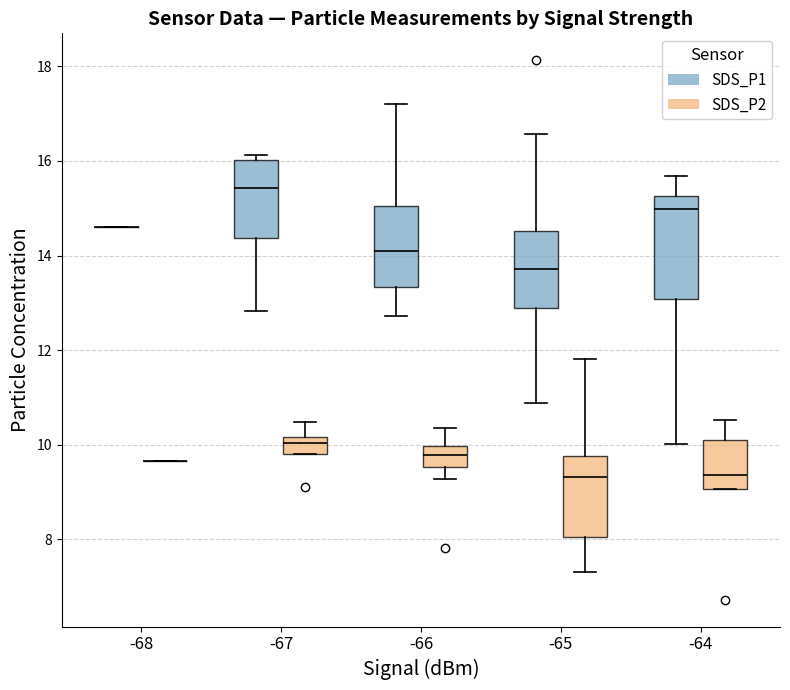

Comparing the boxes themselves (not the whiskers), which one is the tallest?

-64 (SDS_P1)